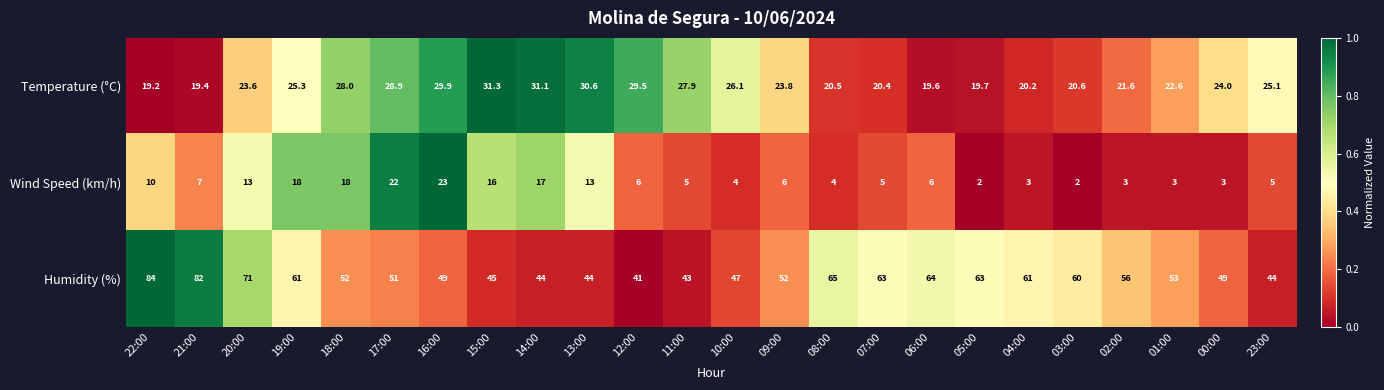

Which series changed the most between 12:00 and 10:00?

Humidity (%)